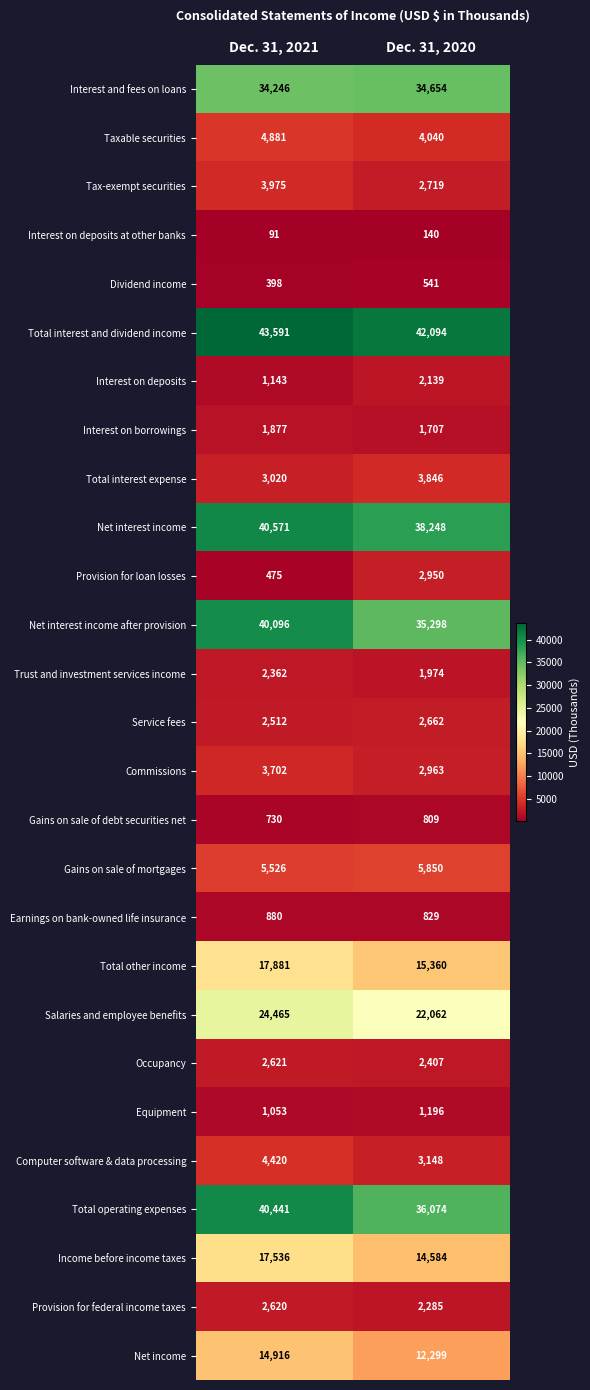

The Tax-exempt securities series shows 5366 at Dec. 31, 2021. True or false?

False